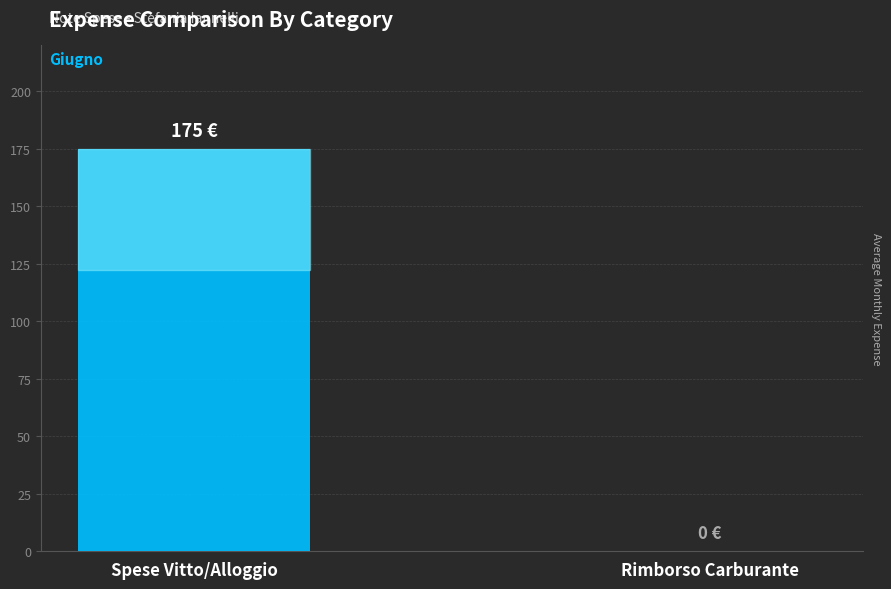

Read the value at Spese Vitto/Alloggio.

175